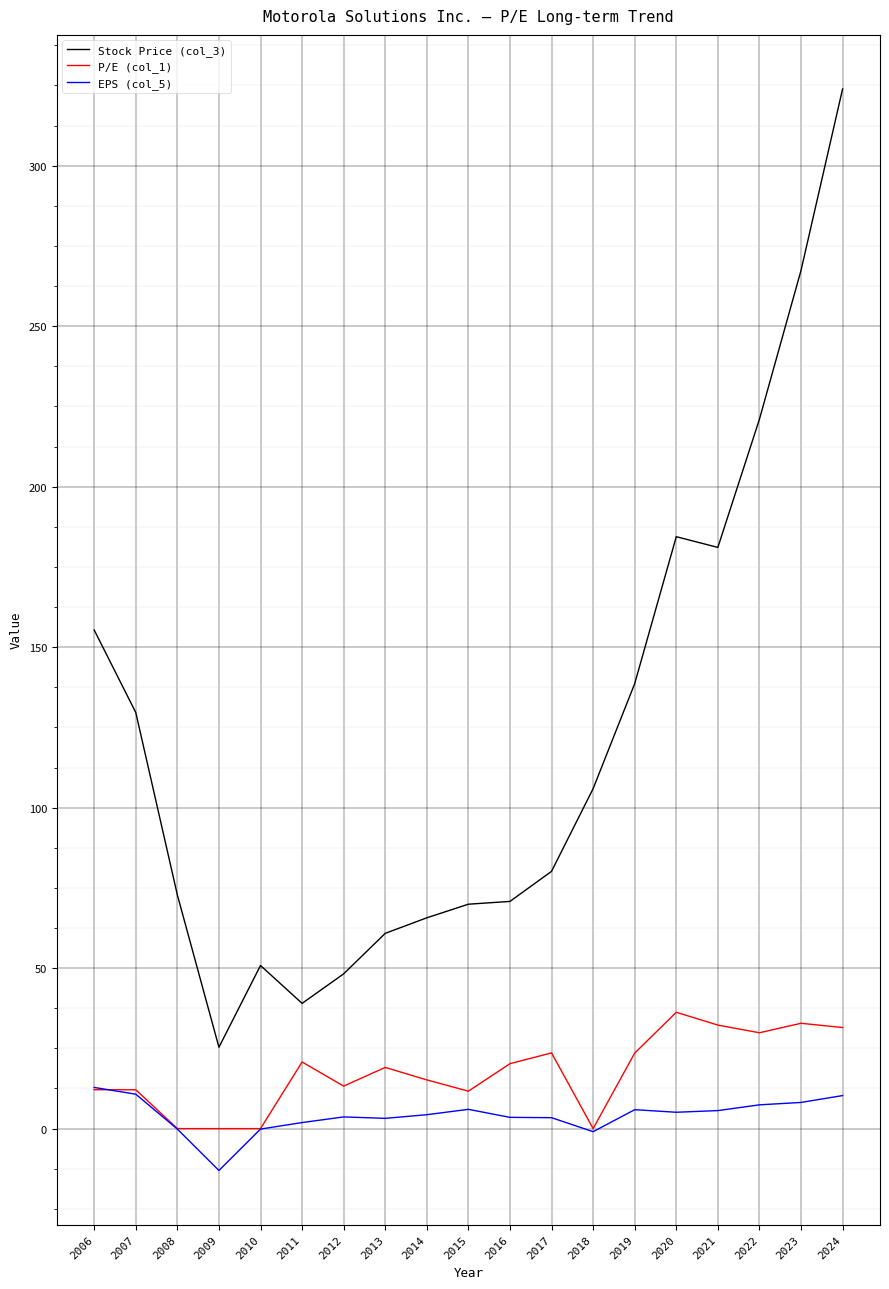

Where does the Stock Price (col_3) series first go above 80?

2006